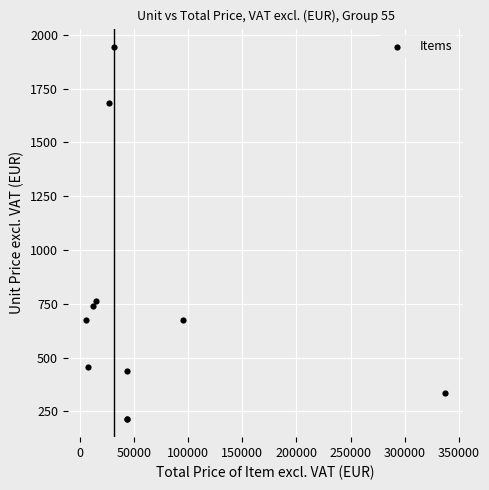

What Y value in the scatter plot is closest to 1079?

761.2